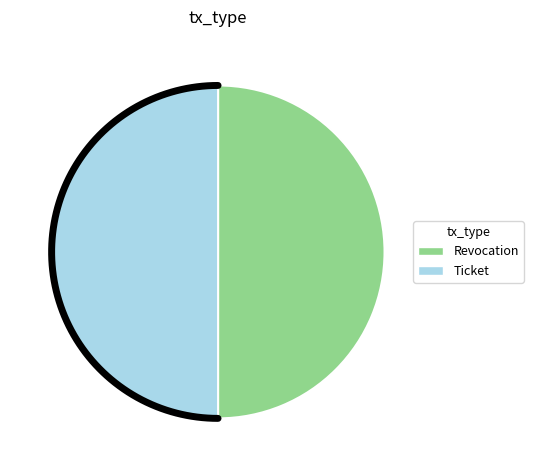

The Ticket slice represents 59% of the pie. True or false?

False